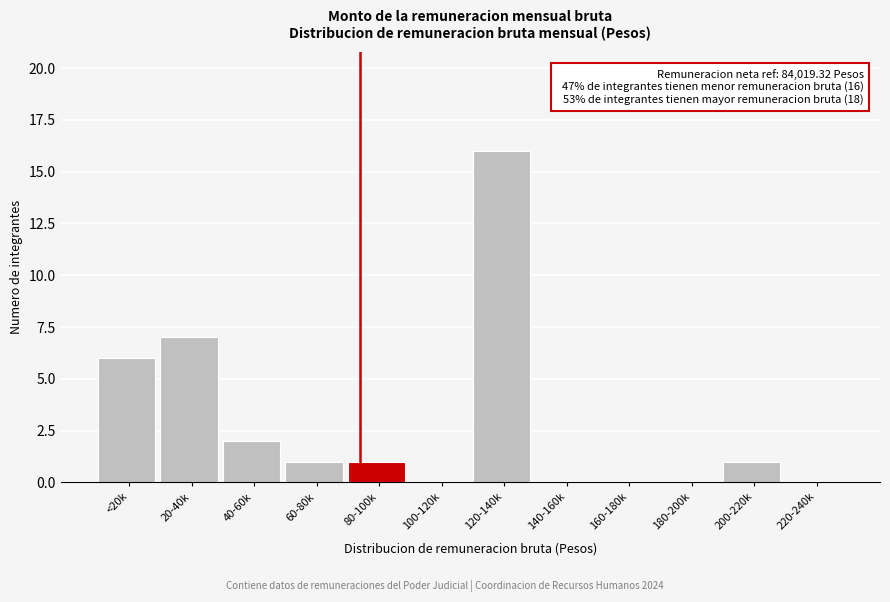

Reading right to left, transcribe all the data shown in this chart.

220-240k=0	200-220k=1	180-200k=0	160-180k=0	140-160k=0	120-140k=16	100-120k=0	80-100k=1	60-80k=1	40-60k=2	20-40k=7	<20k=6